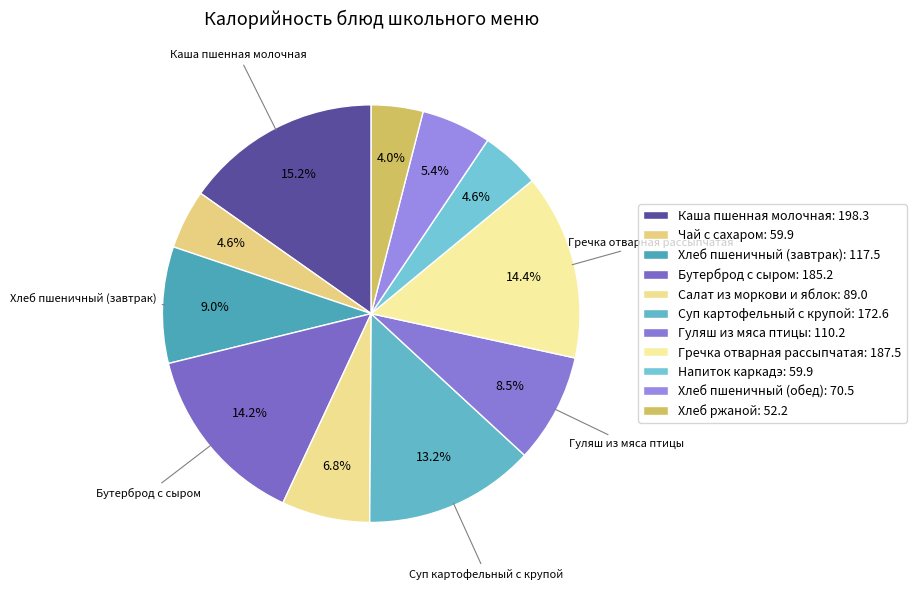

Which category has the biggest portion of the pie?

Каша пшенная молочная